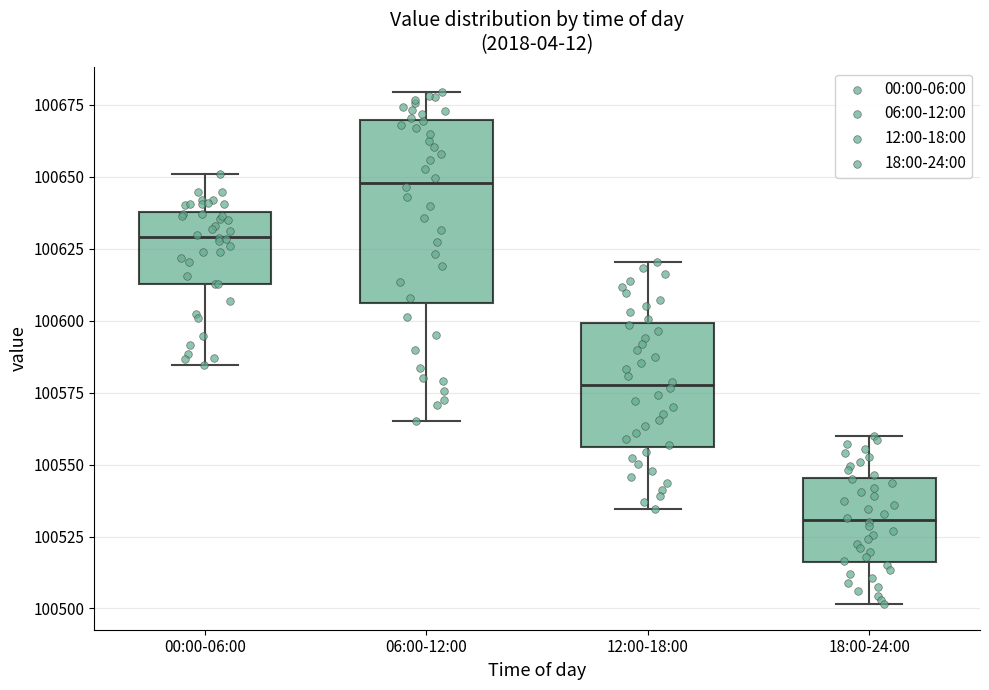

Reading left to right, transcribe this box plot: for each box, give where its median line is, the range the box spans, and where its two whiskers end, as read against the y-axis. The values are not printed on the chart, so give them approximately, as read against the axis.

00:00-06:00: median 100630, box 100615 to 100640, whiskers 100585 to 100650
06:00-12:00: median 100650, box 100605 to 100670, whiskers 100565 to 100680
12:00-18:00: median 100580, box 100555 to 100600, whiskers 100535 to 100620
18:00-24:00: median 100530, box 100515 to 100545, whiskers 100500 to 100560